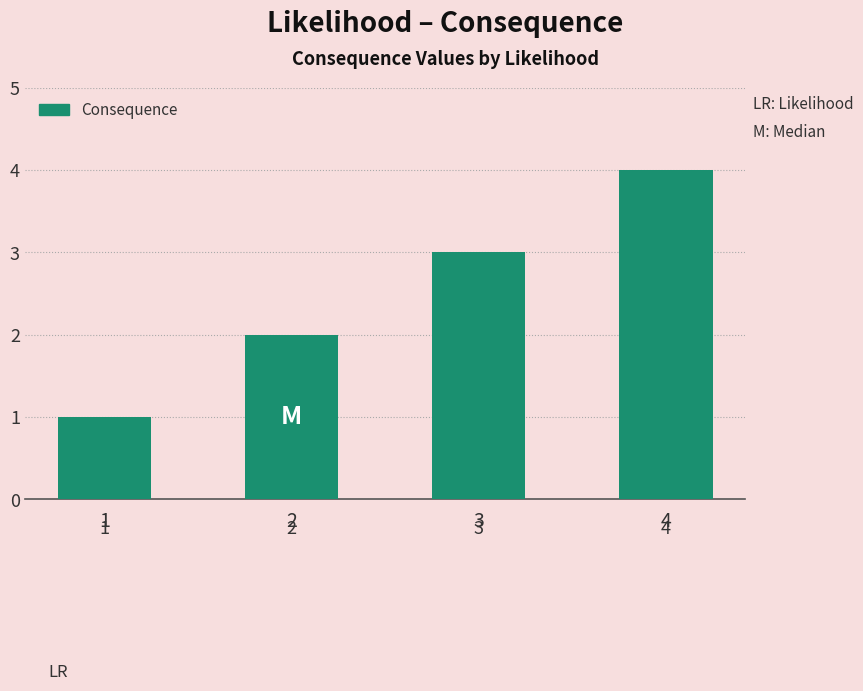

What is the difference between the maximum and minimum values?

3